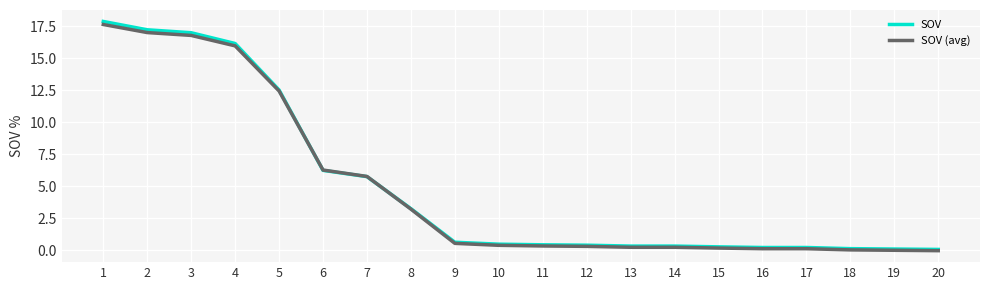

What is the total value across all series at 6?

12.5